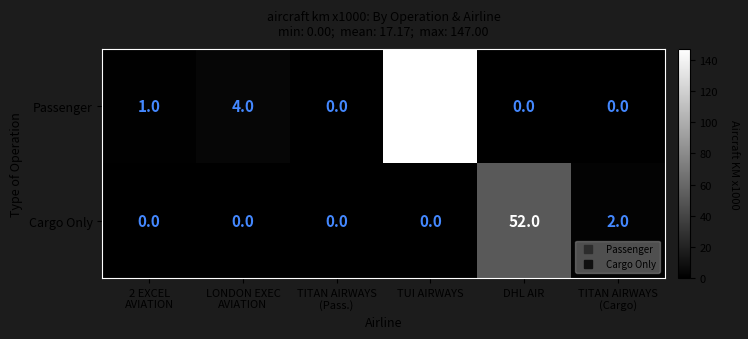

How many distinct data groups are displayed?

2